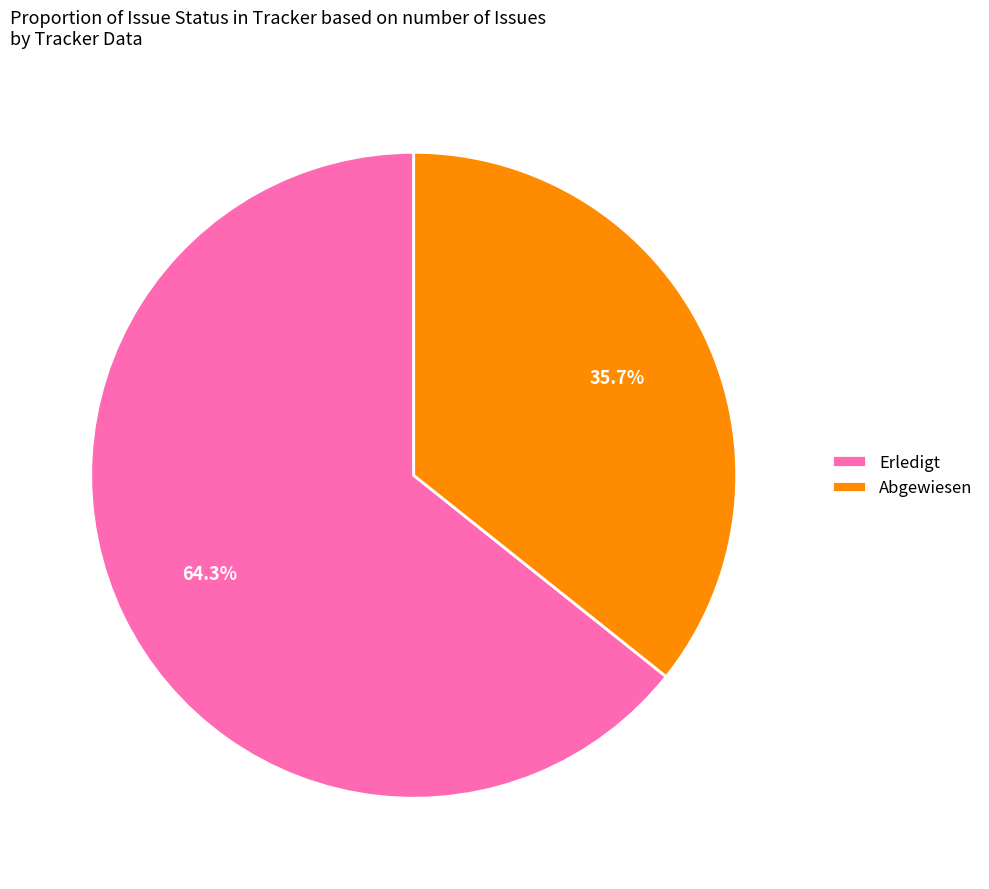

How much of the chart is everything except Erledigt?

35.7%